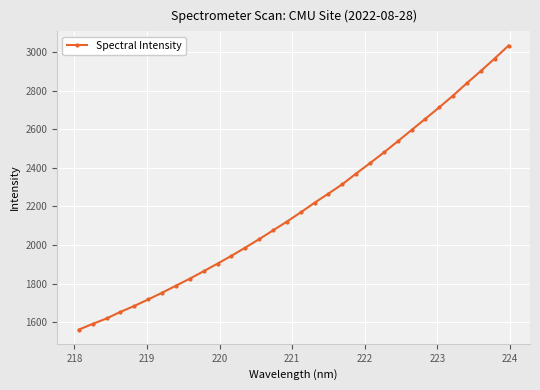

What is the value of the 28th point from the left?

2774.1